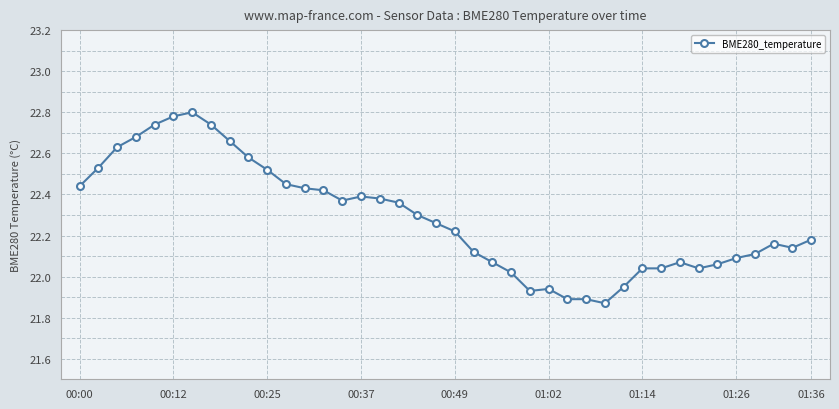

What is the sum of all values?

891.3